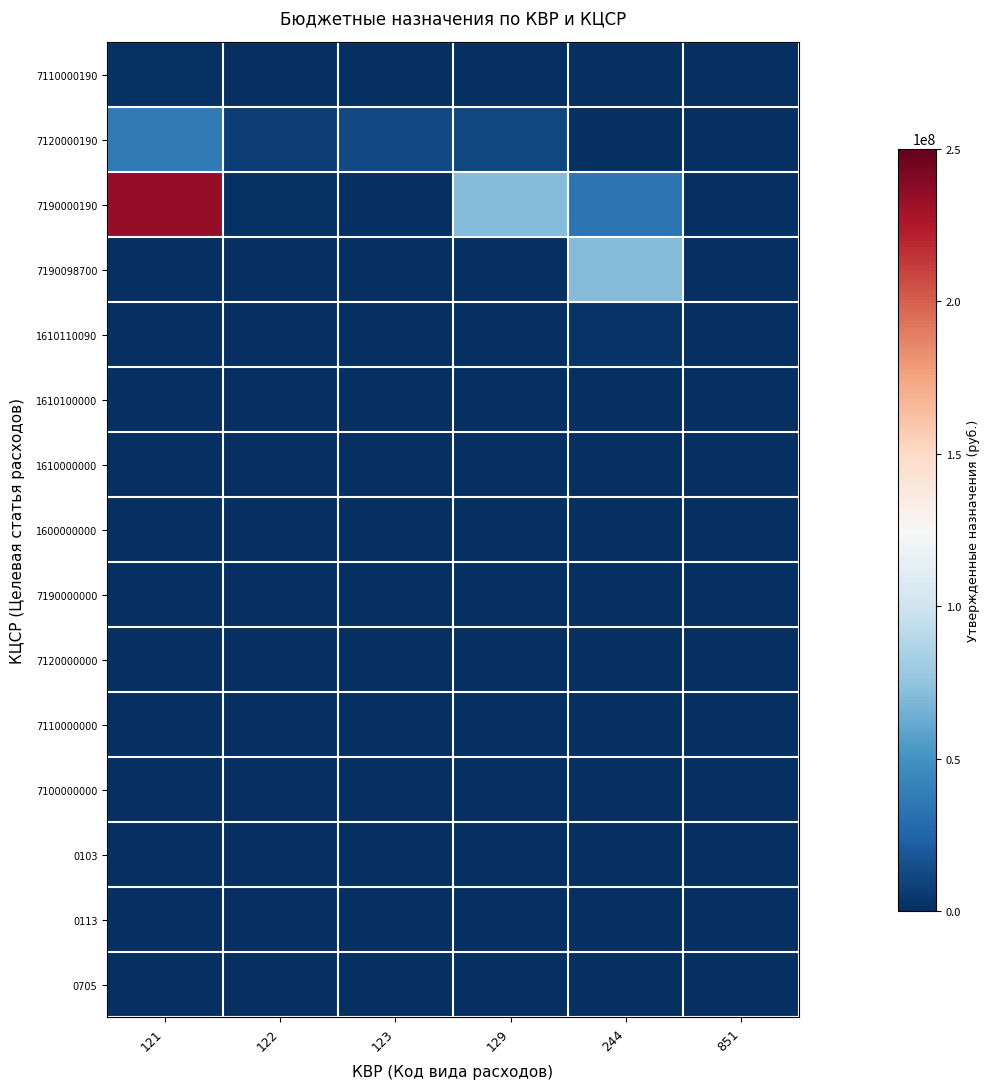

List the series in order of their peak value, lowest first.

1610000000, 1600000000, 7190000000, 7120000000, 7110000000, 7100000000, 0103, 0113, 0705, 1610100000, 7110000190, 1610110090, 7120000190, 7190098700, 7190000190